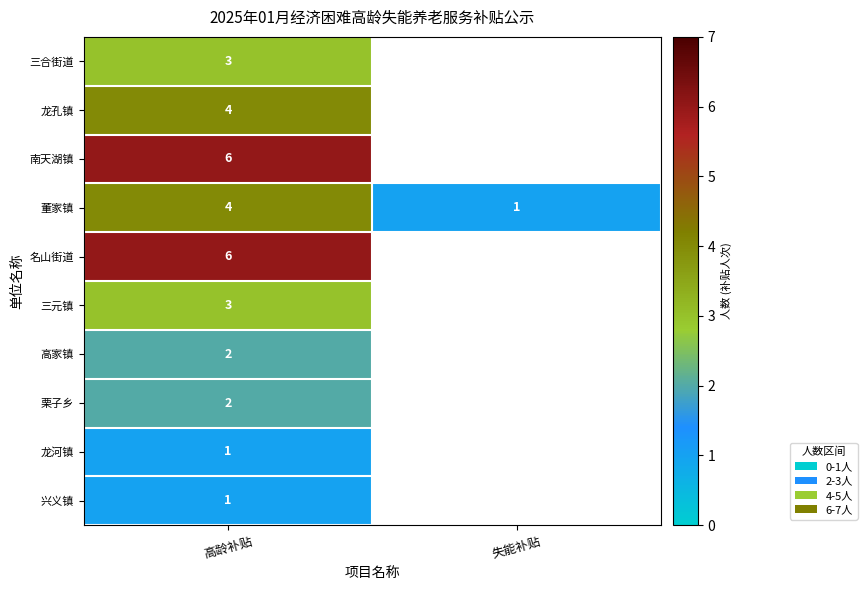

What is the spread (max minus min) of values at 高龄补贴?

5